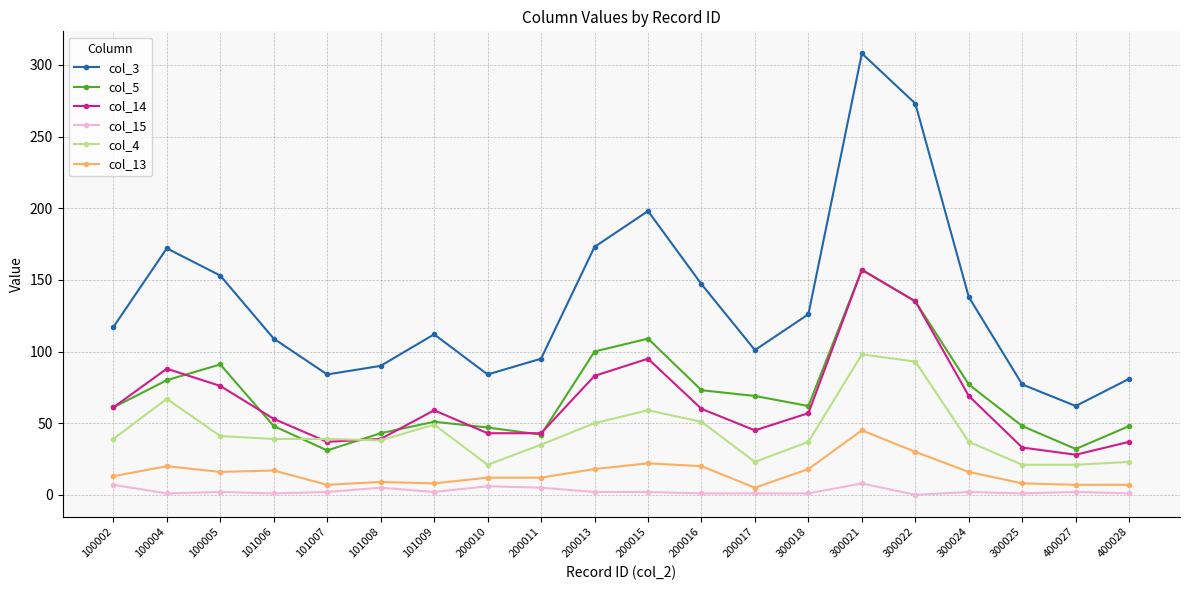

Which series has the widest spread of values?

col_3